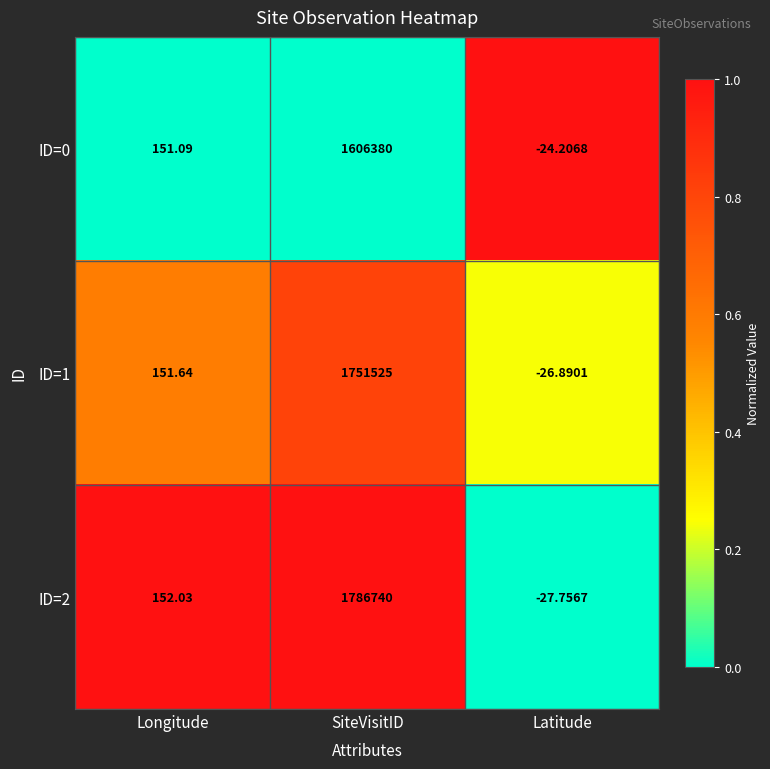

Is the value of ID=0 at Longitude greater than the value of ID=2 at SiteVisitID?

No